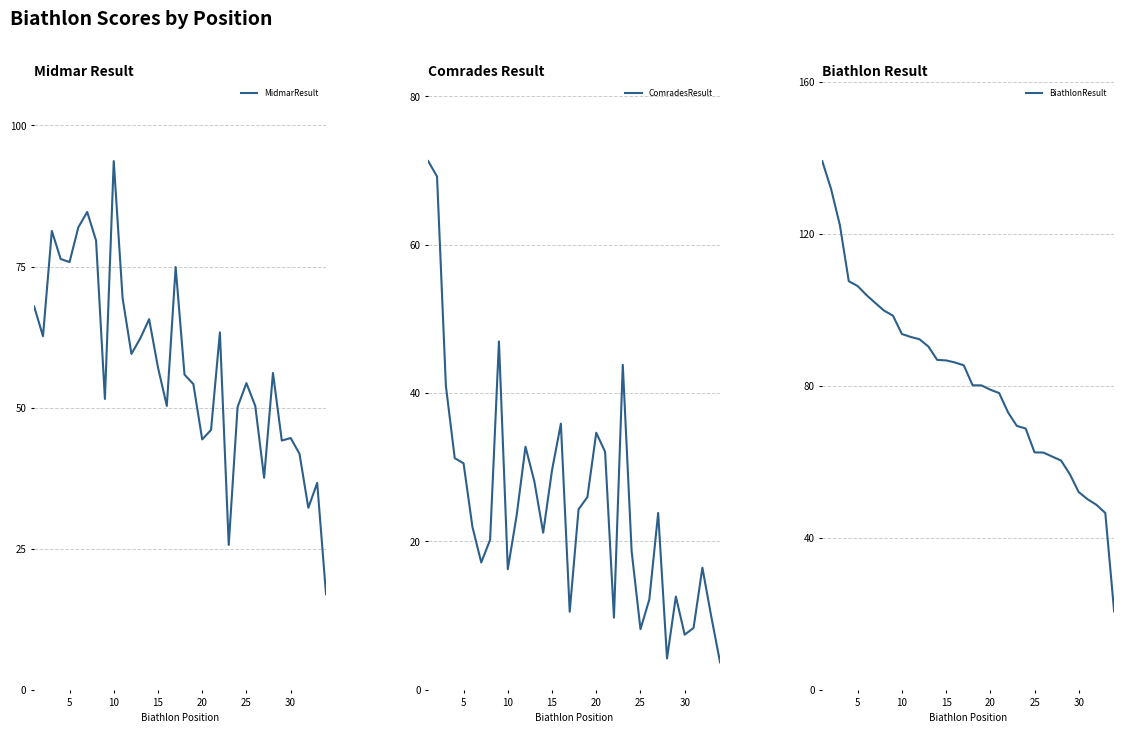

Reading right to left, transcribe all the data shown in this chart.

MidmarResult: 16.9	36.7	32.2	41.8	44.6	44.2	56.1	37.6	50.3	54.3	50.1	25.7	63.3	46.1	44.4	54.2	55.9	74.9	50.3	57.1	65.7	62.3	59.5	69.4	93.7	51.5	79.6	84.7	82.0	75.8	76.3	81.3	62.7	67.9
ComradesResult: 3.7	9.9	16.5	8.3	7.4	12.6	4.2	23.8	12.2	8.2	18.7	43.8	9.7	32.1	34.7	26.0	24.3	10.5	35.9	29.6	21.2	28.1	32.8	23.5	16.3	47.0	20.2	17.2	22.0	30.5	31.2	41.0	69.2	71.3
BiathlonResult: 20.6	46.6	48.7	50.2	52.0	56.7	60.4	61.4	62.5	62.5	68.8	69.5	73.1	78.1	79.0	80.2	80.2	85.4	86.2	86.7	86.9	90.4	92.3	92.9	93.7	98.5	99.8	101.8	103.9	106.3	107.6	122.3	131.9	139.2